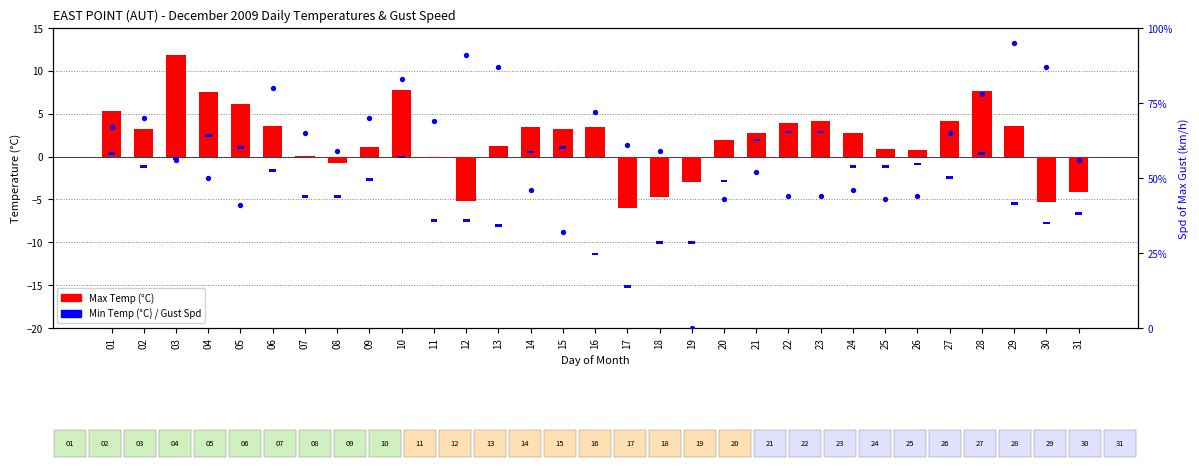

What is the total value across all series at 26?

45.1